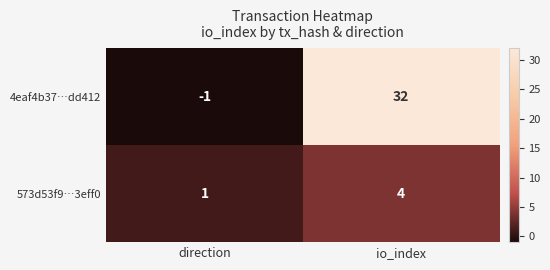

List the labels in order of 573d53f9…3eff0 value, smallest first.

direction, io_index